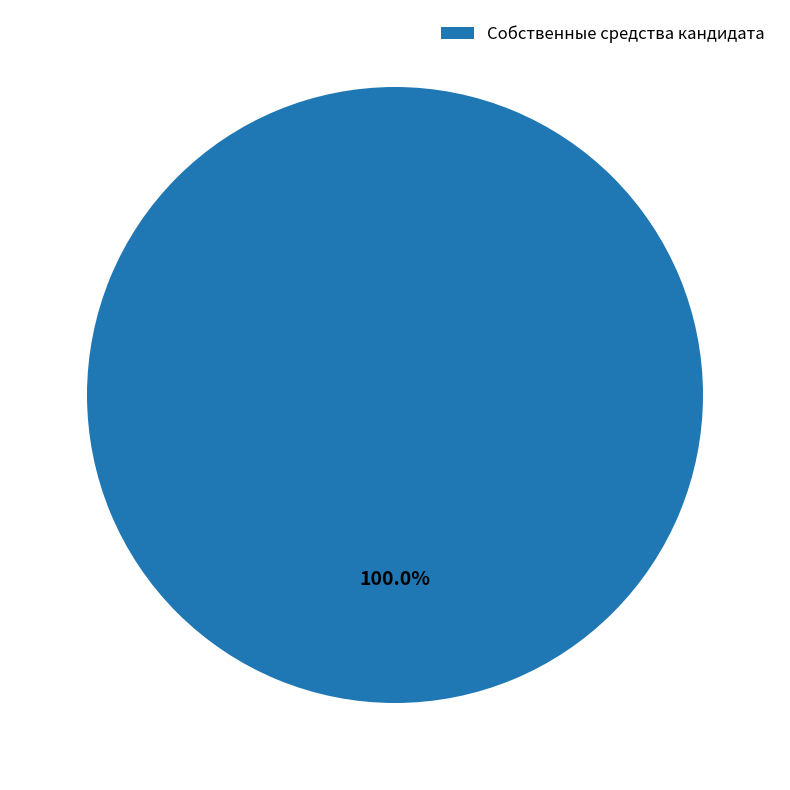

How many segments does this pie chart have?

1